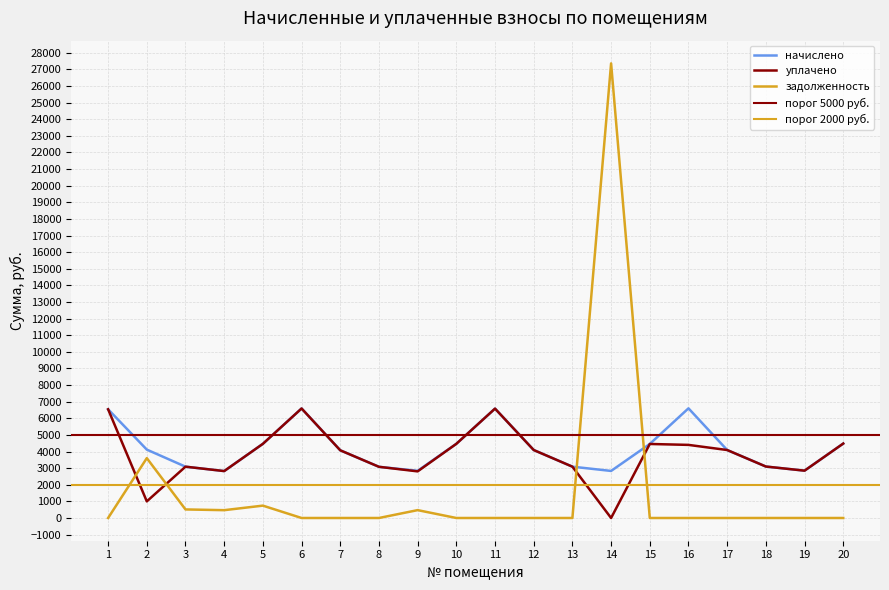

Which series has the largest range (max minus min)?

задолженность